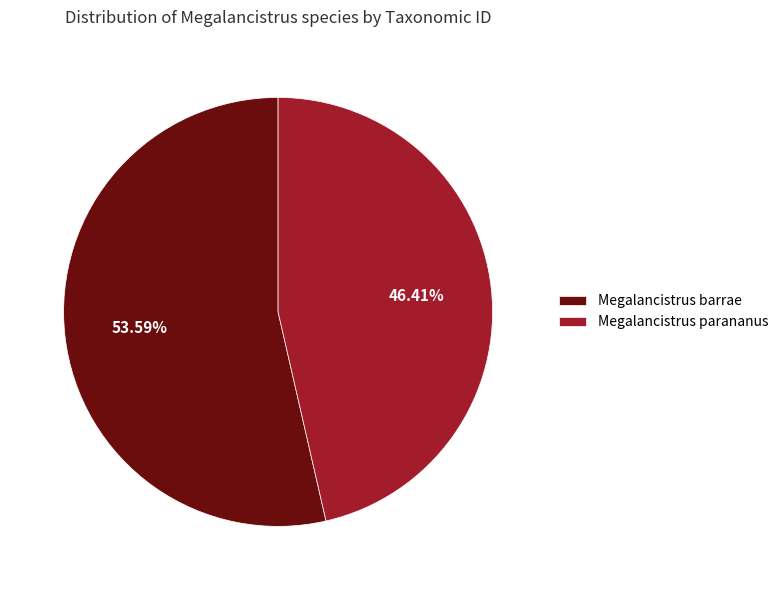

What percentage is the Megalancistrus parananus slice, to the nearest percent?

46%